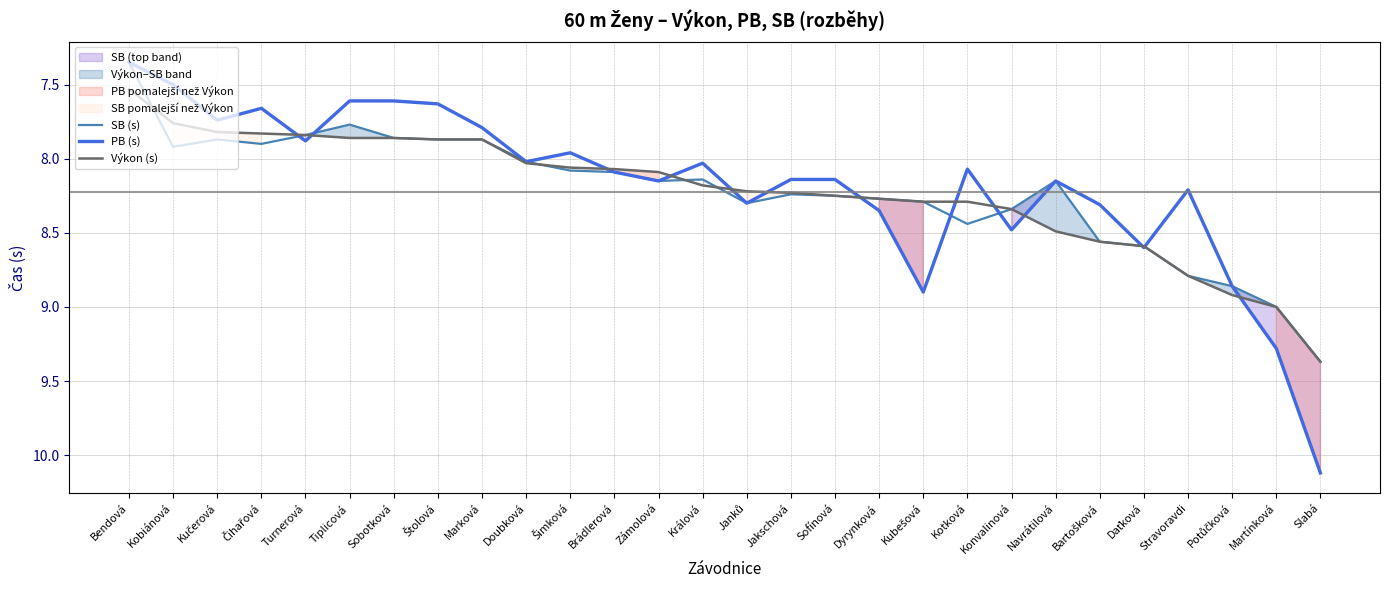

At which category is the sum across all series the highest?

Slabá